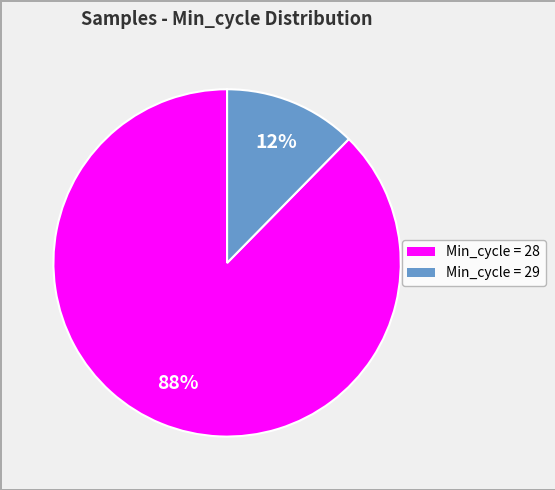

To the nearest percent, what is the average slice percentage?

50%